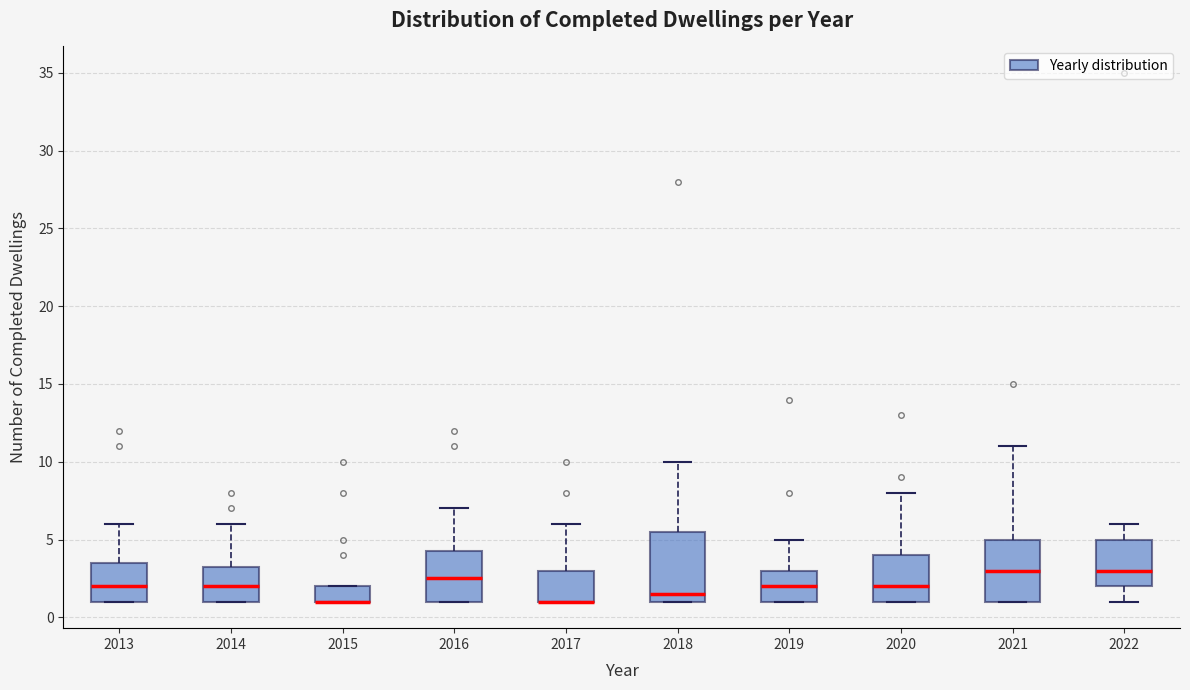

Comparing the boxes themselves (not the whiskers), which one is the tallest?

2018